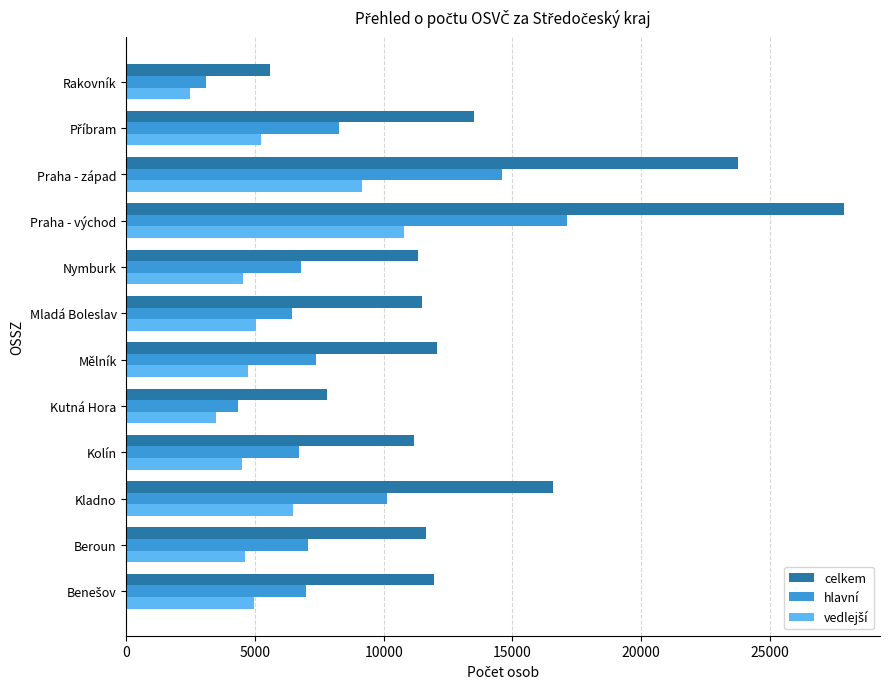

Is it true that hlavní equals 9148 at Nymburk?

False